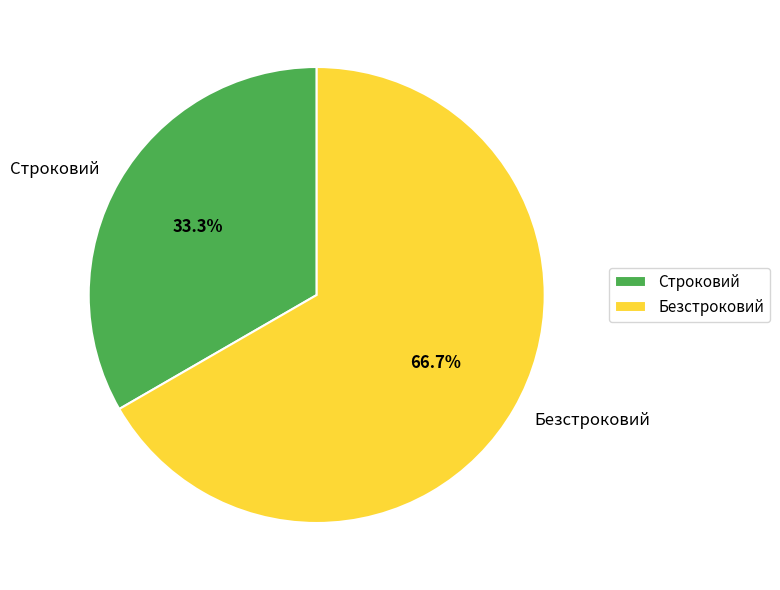

Rank the categories by value from lowest to highest.

Строковий, Безстроковий